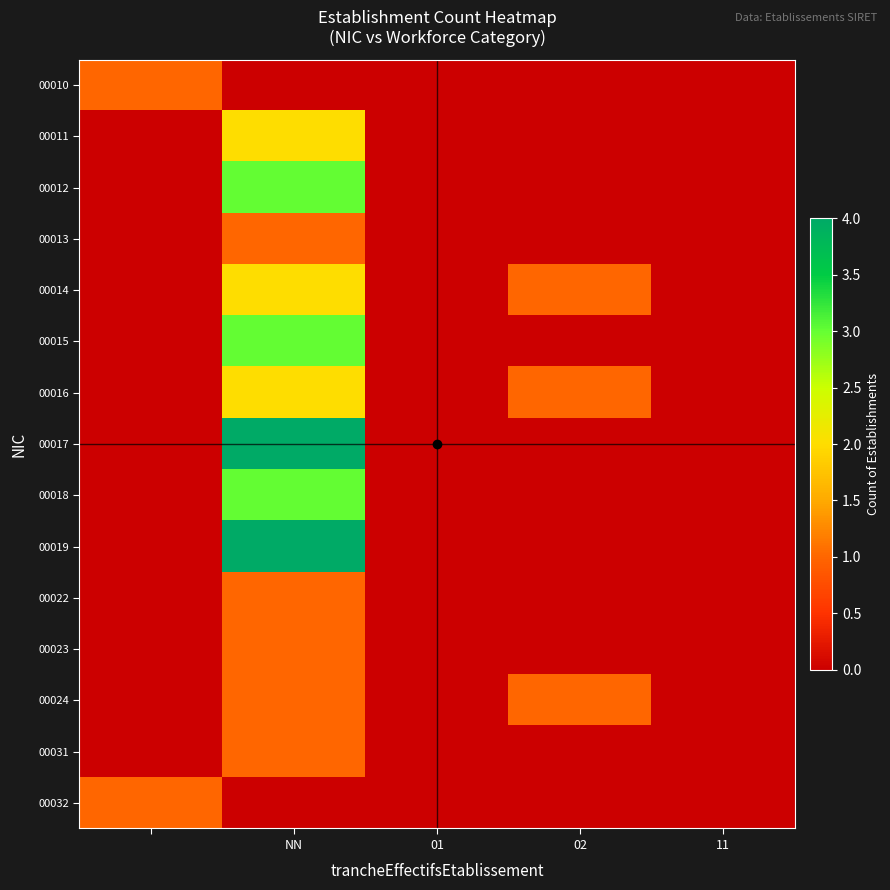

Reading left to right, extract all data points from this chart.

00010: 1	0	0	0	0
00011: 0	2	0	0	0
00012: 0	3	0	0	0
00013: 0	1	0	0	0
00014: 0	2	0	1	0
00015: 0	3	0	0	0
00016: 0	2	0	1	0
00017: 0	4	0	0	0
00018: 0	3	0	0	0
00019: 0	4	0	0	0
00022: 0	1	0	0	0
00023: 0	1	0	0	0
00024: 0	1	0	1	0
00031: 0	1	0	0	0
00032: 1	0	0	0	0